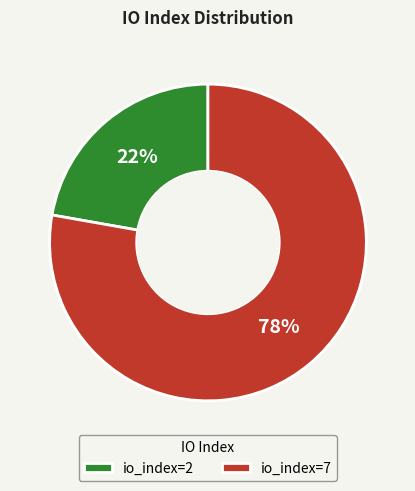

Rank the categories by value from highest to lowest.

io_index=7, io_index=2